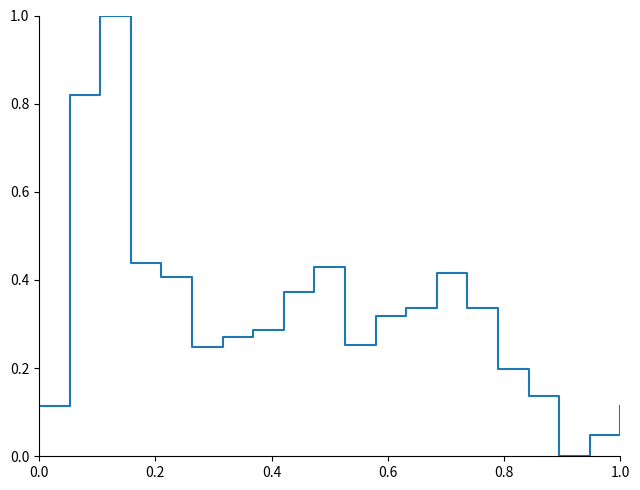

What is the maximum value shown in the chart?

1.0